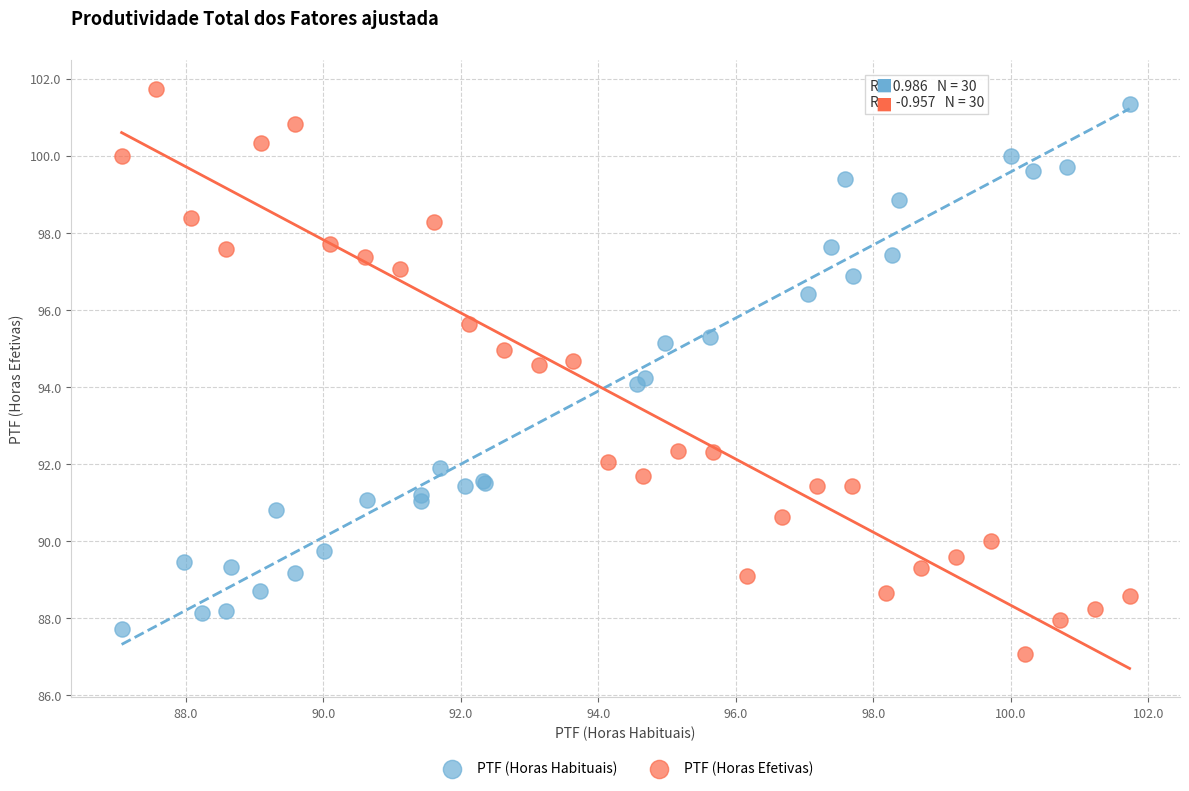

What are all the series names shown in the legend?

PTF (Horas Habituais), PTF (Horas Efetivas)